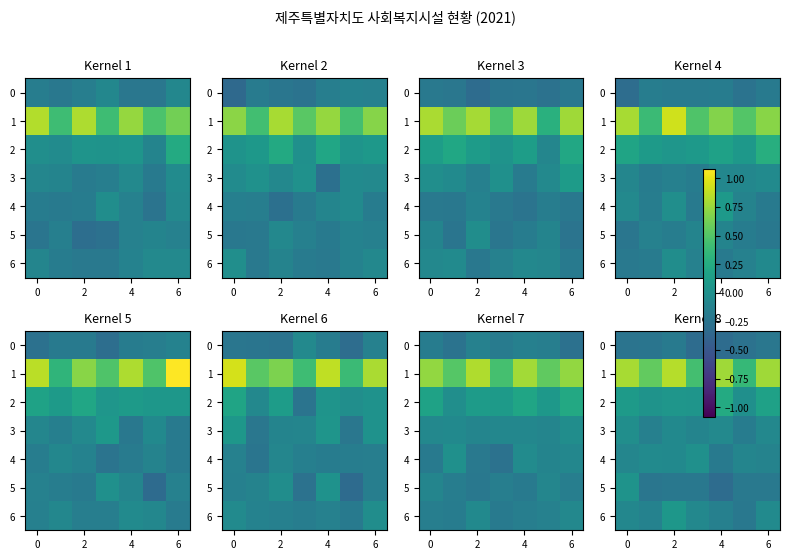

Which series has the largest total across all categories?

1